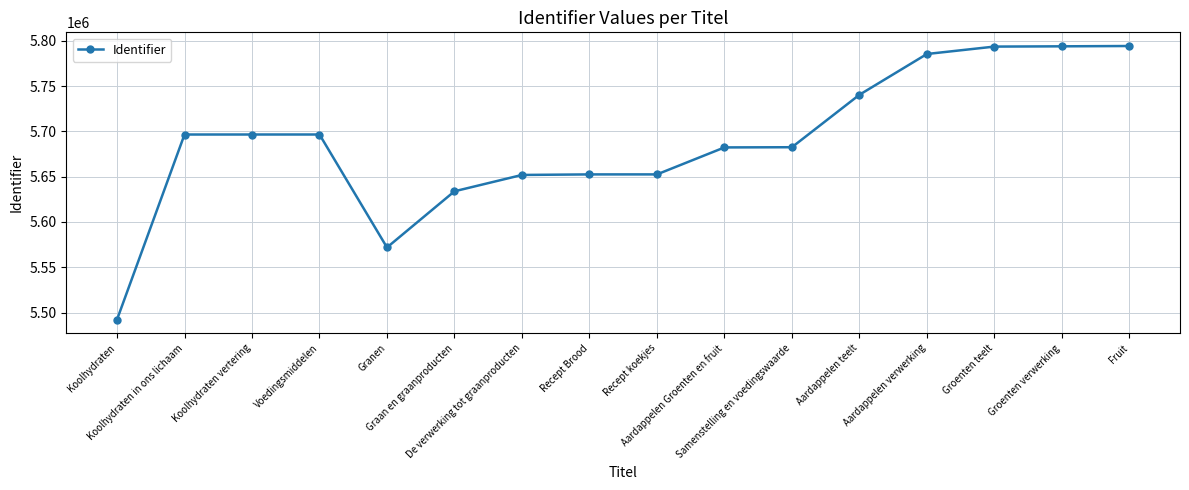

What is the value of the 15th point from the left?

5793964